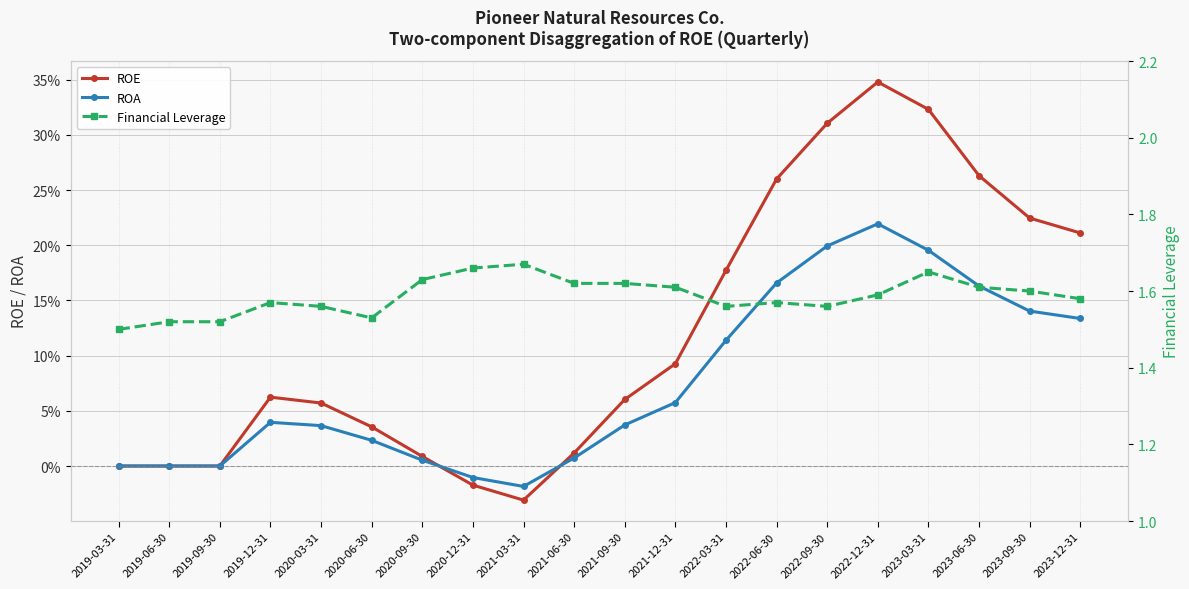

How many distinct data groups are displayed?

3